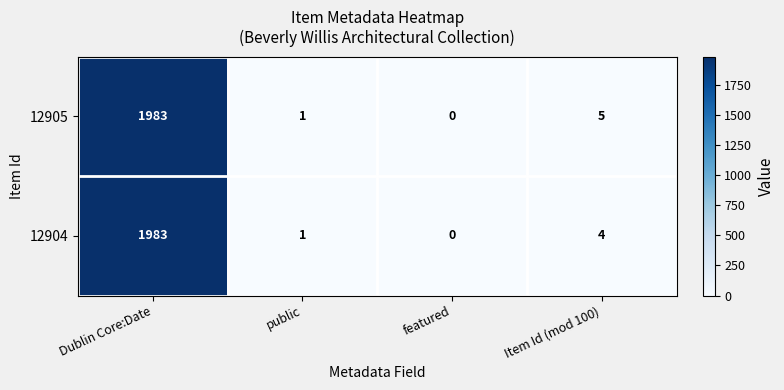

What is the total value across all series at Item Id (mod 100)?

9